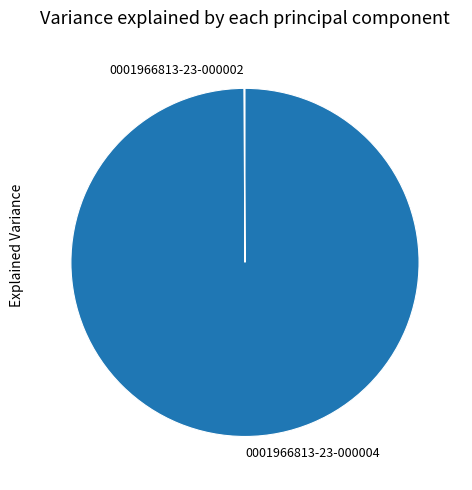

Which slice represents more than half of the pie?

0001966813-23-000004